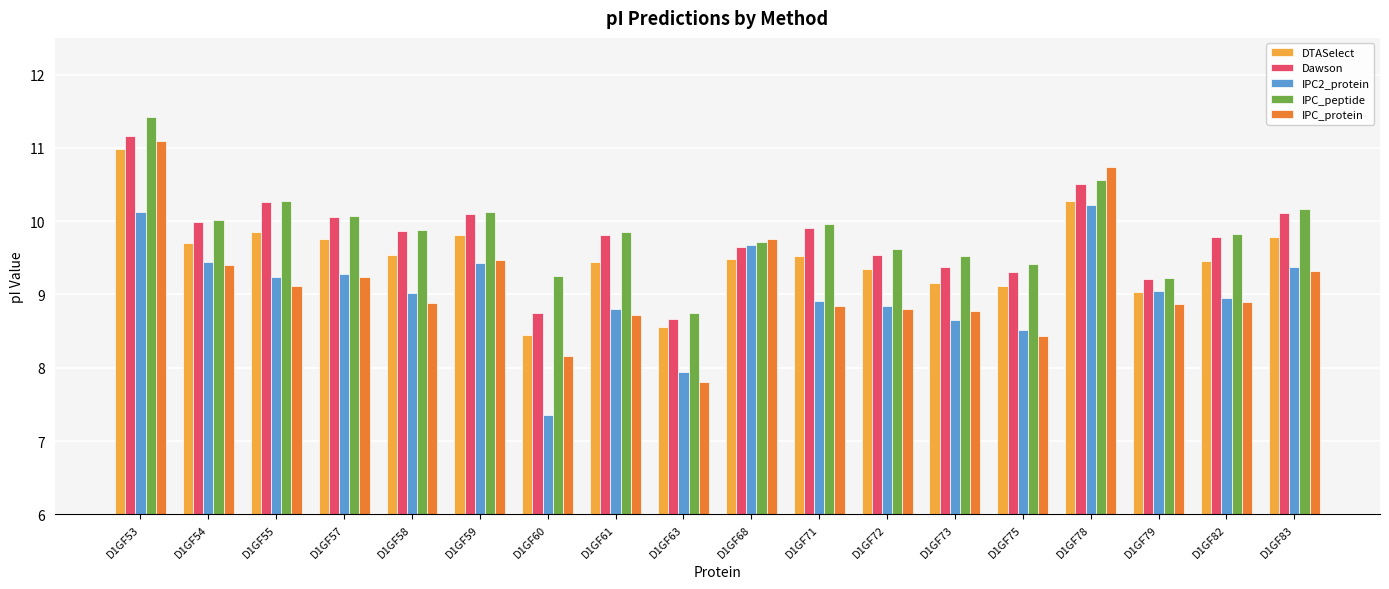

At how many categories does at least one series exceed 7?

18